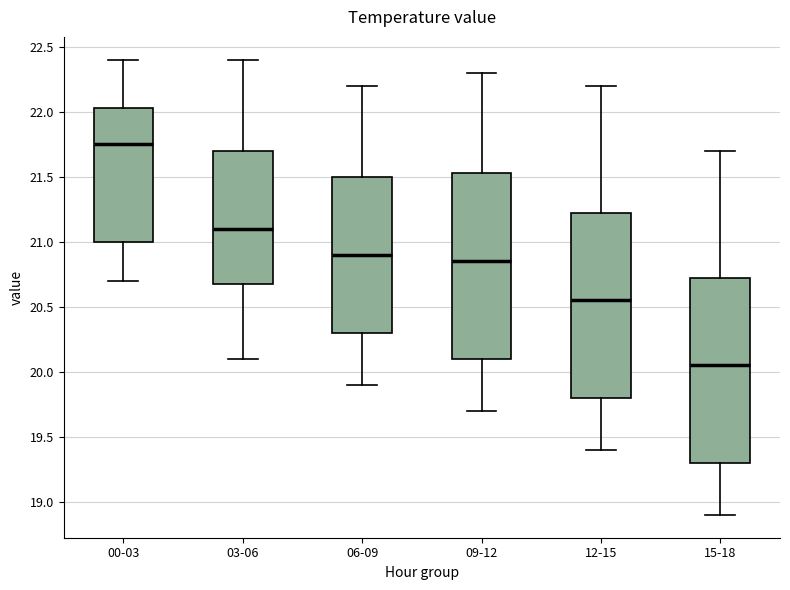

Which box has the highest median line?

00-03